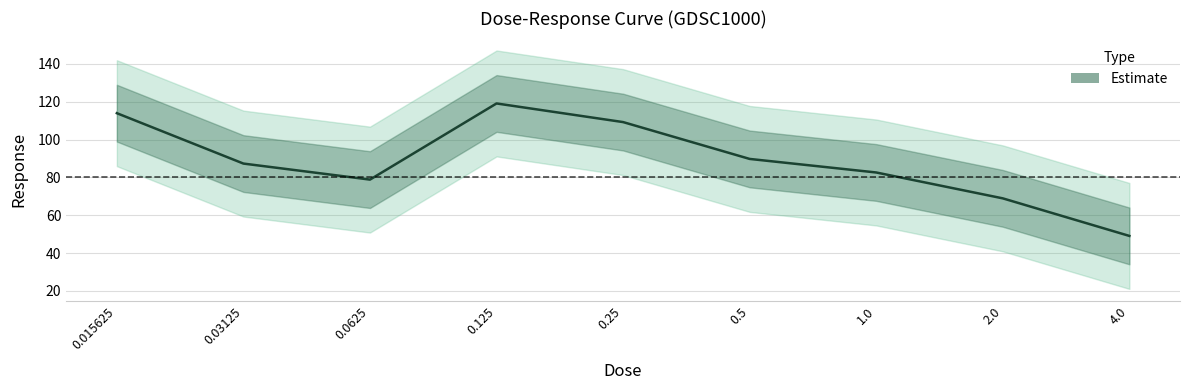

What is the greatest value displayed?

119.1